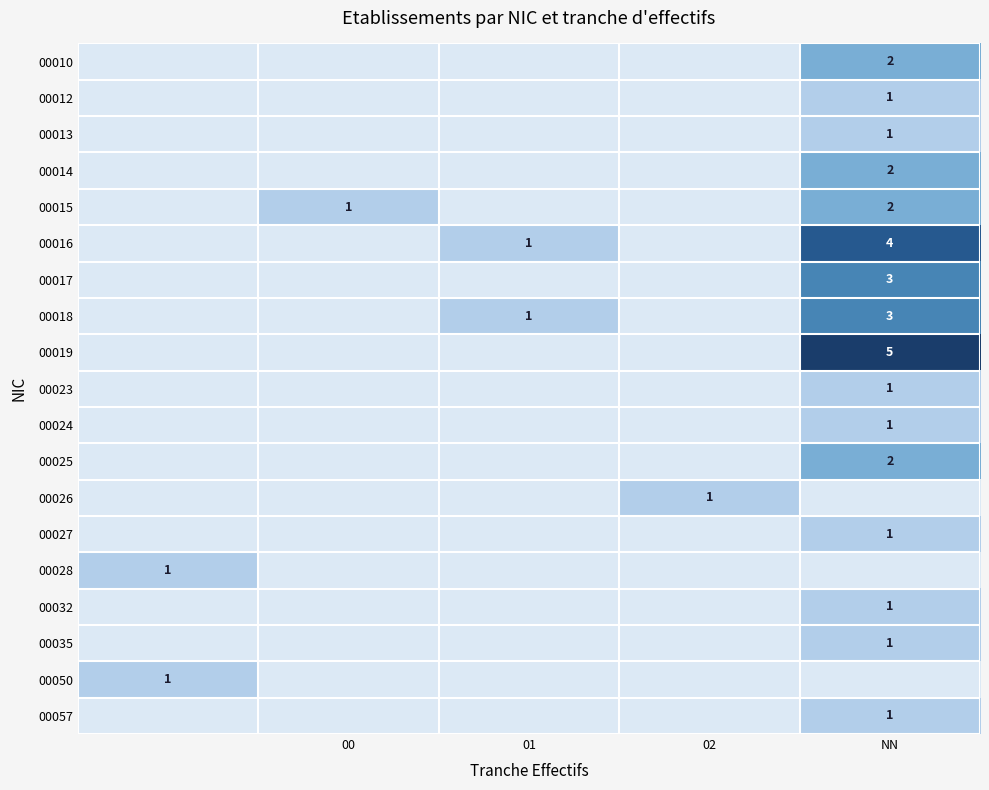

The value of 00019 at NN is 5. True or false?

True